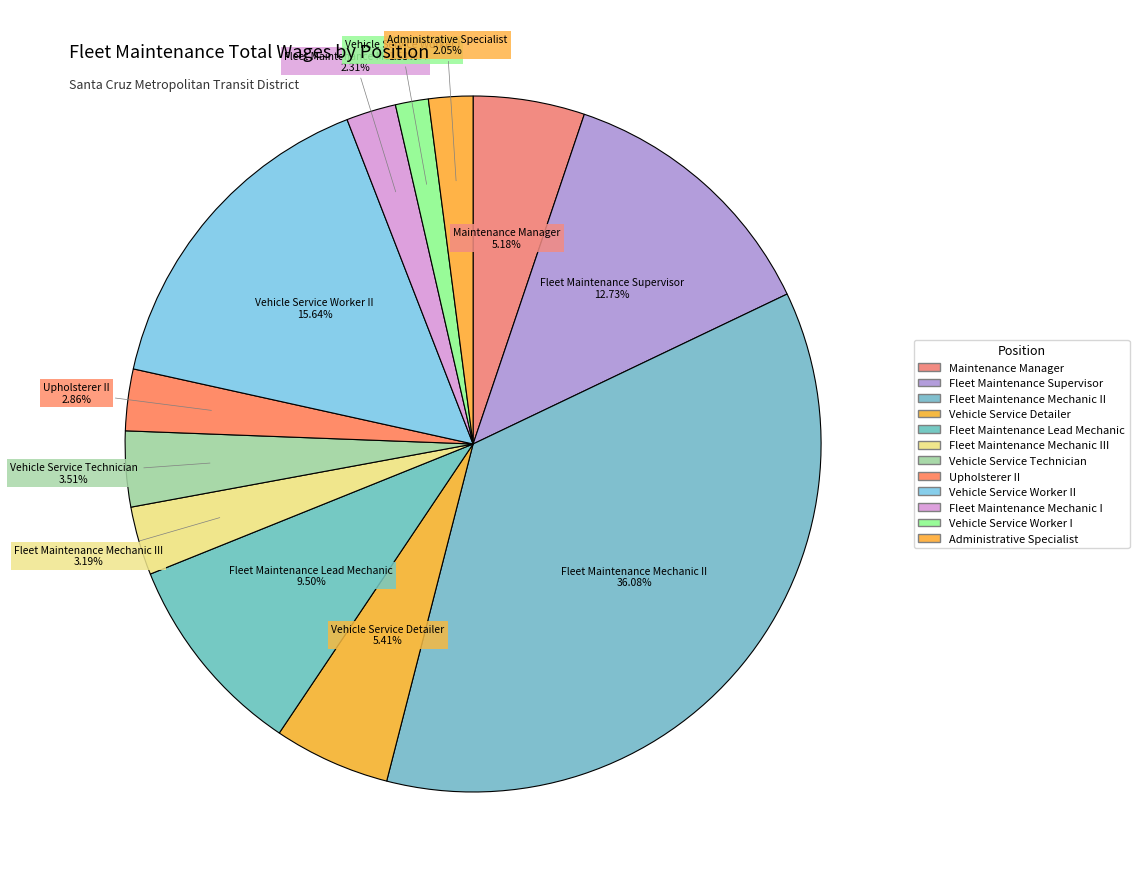

How many segments does this pie chart have?

12